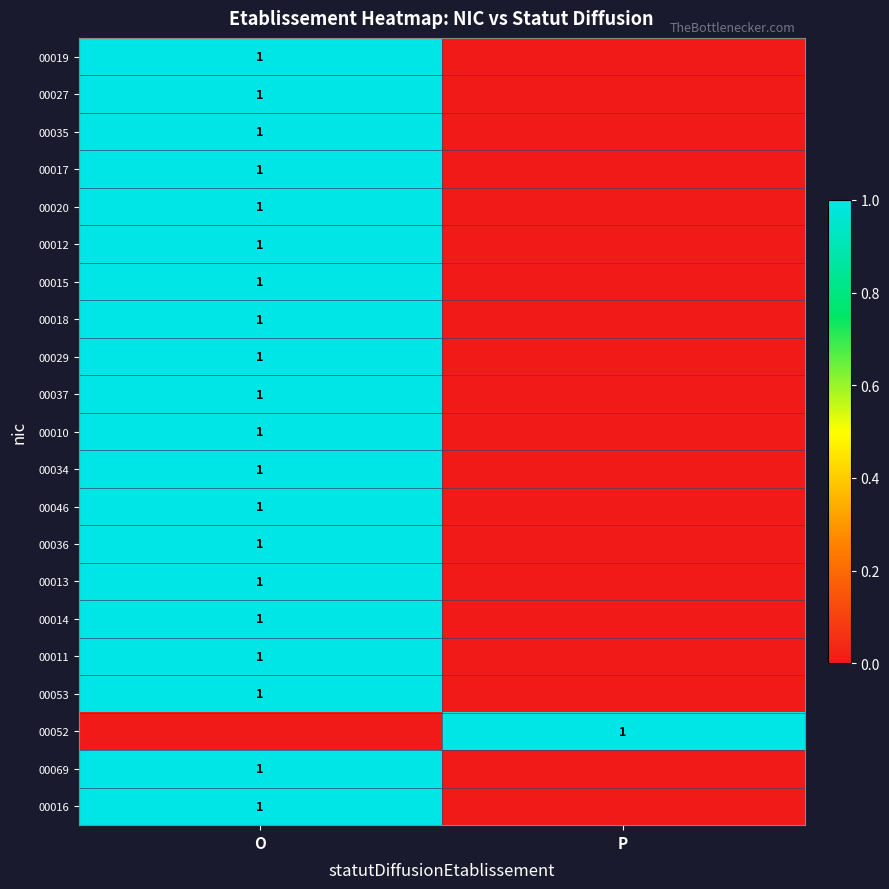

The 00034 series shows 2 at O. True or false?

False